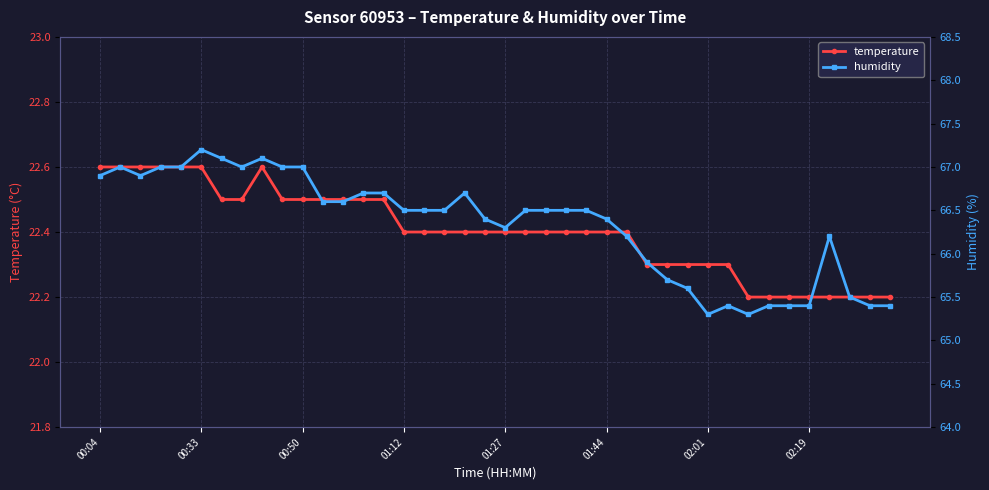

What is the minimum value for temperature?

22.2